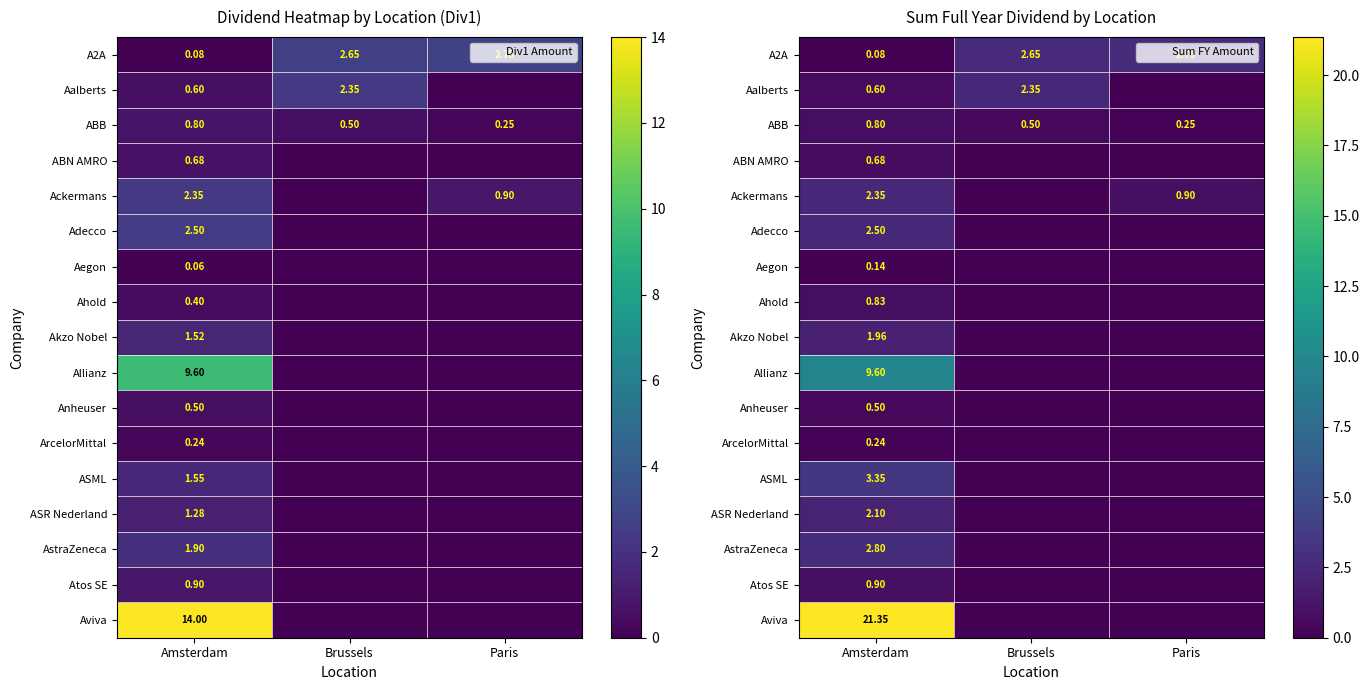

How many distinct data groups are displayed?

17